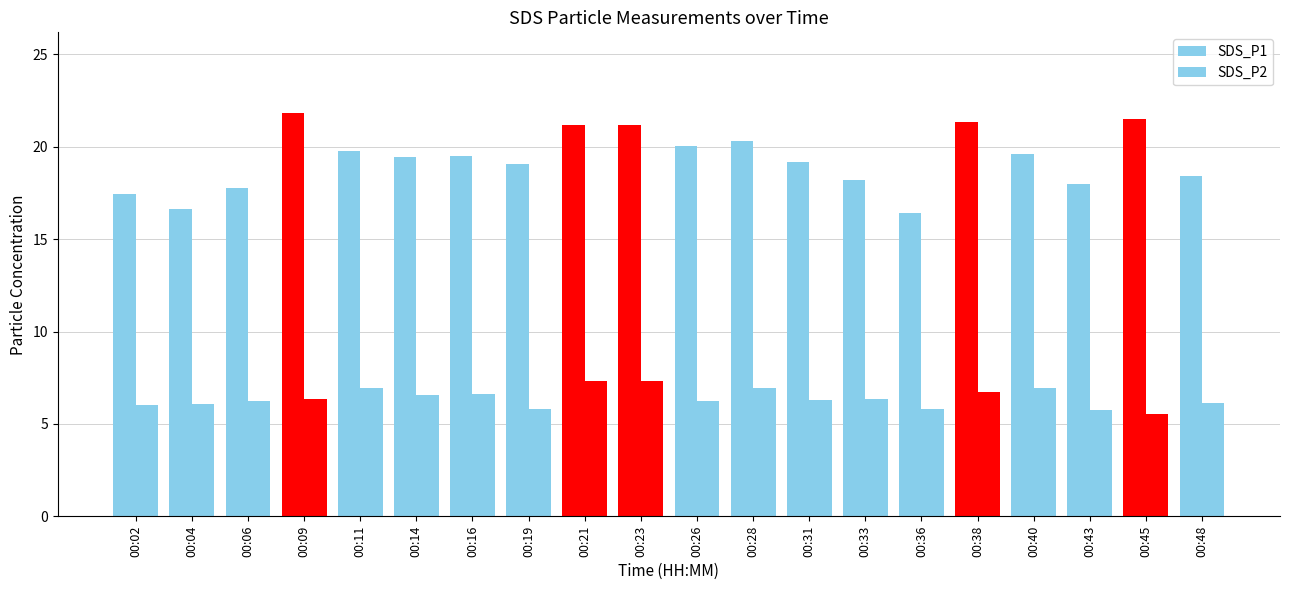

Where is SDS_P2 nearest to the value 6?

00:02